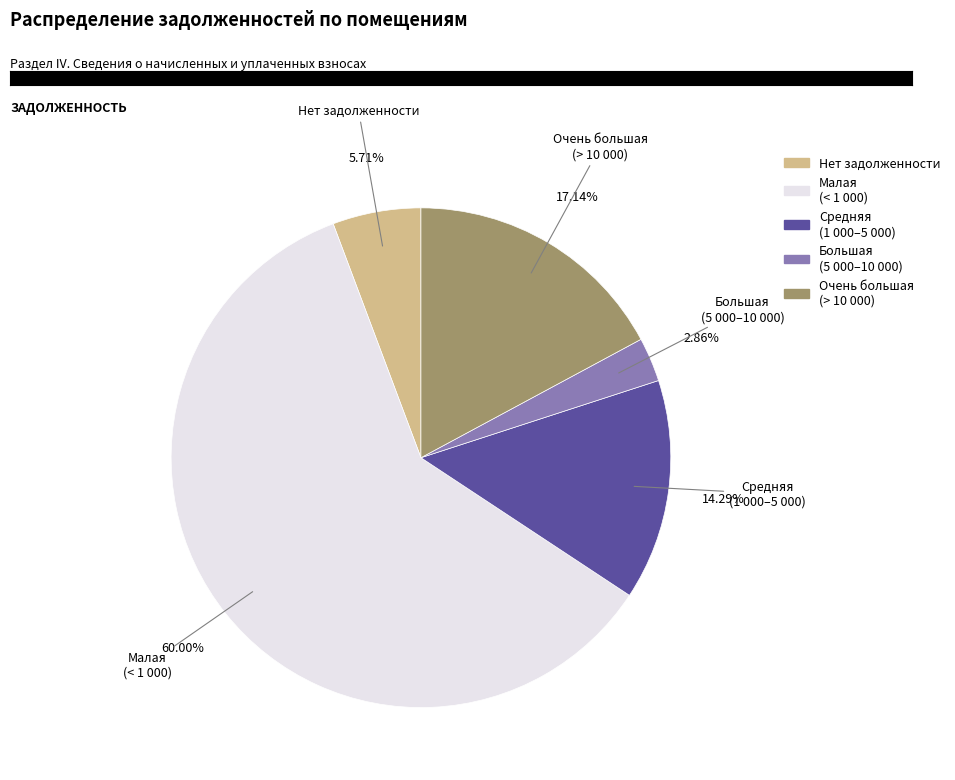

Is there a majority slice in this chart?

Yes